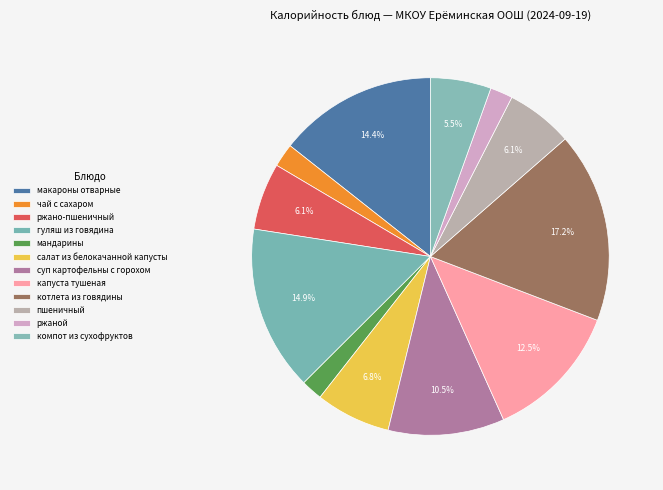

What is the ratio of the value at салат из белокачанной капусты to the value at чай с сахаром?

3.2